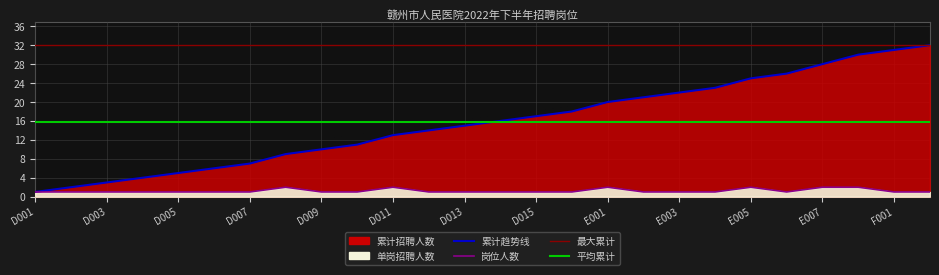

What is the difference between the maximum and minimum values in the 招聘人数 series?

1